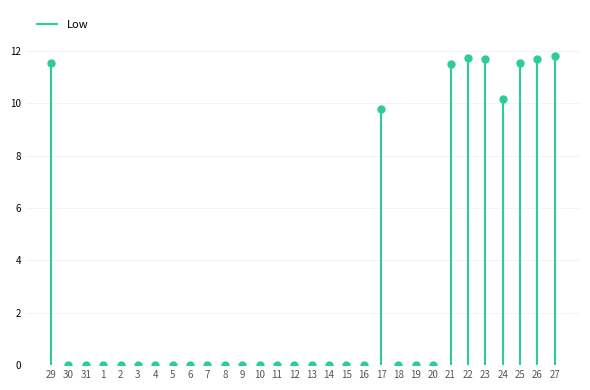

Is this an area chart (filled region under the line)?

No